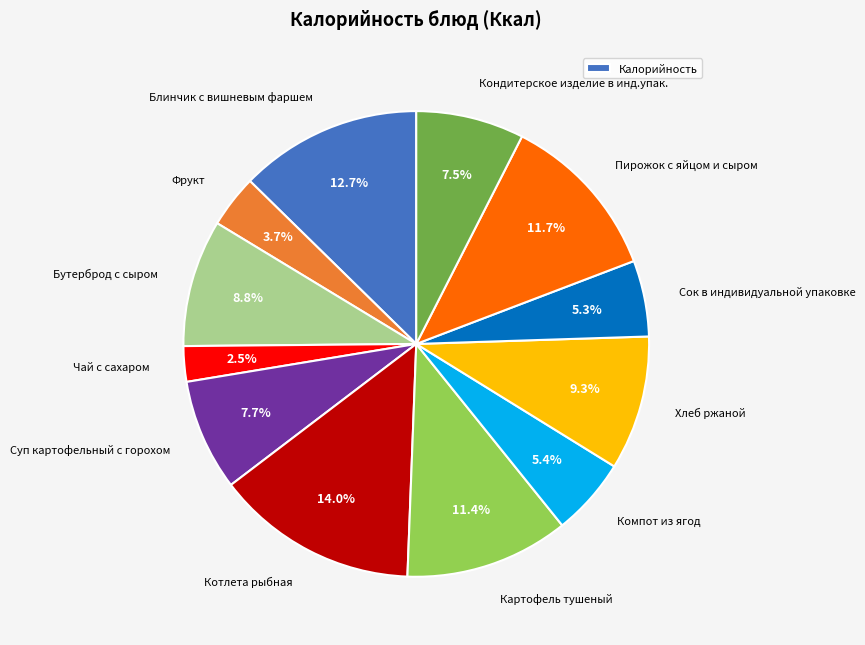

Count the number of slices in the pie.

12